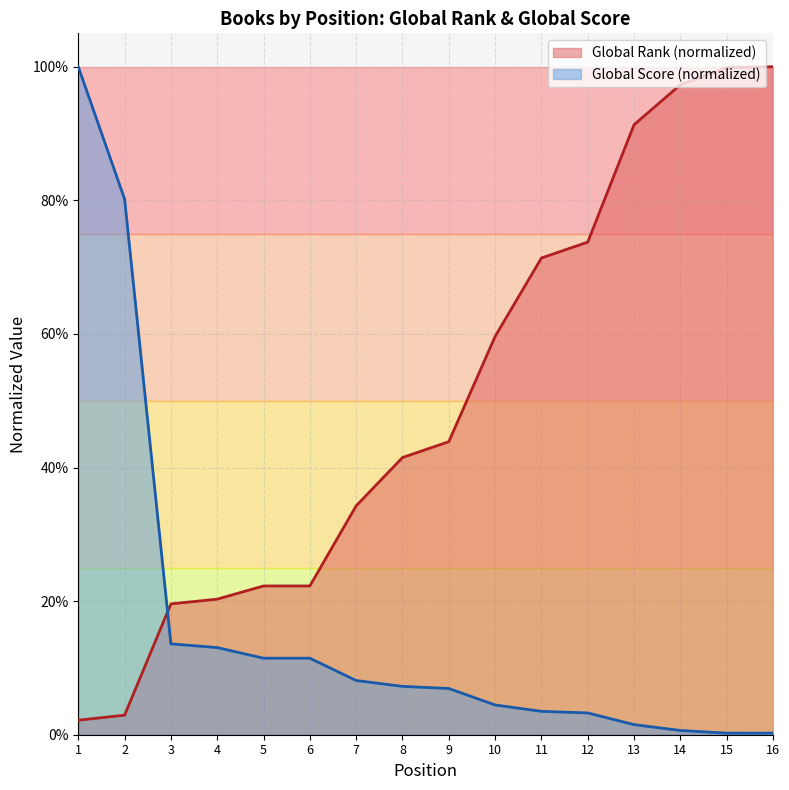

True or false: Global Rank and Global Score cross at least once.

True